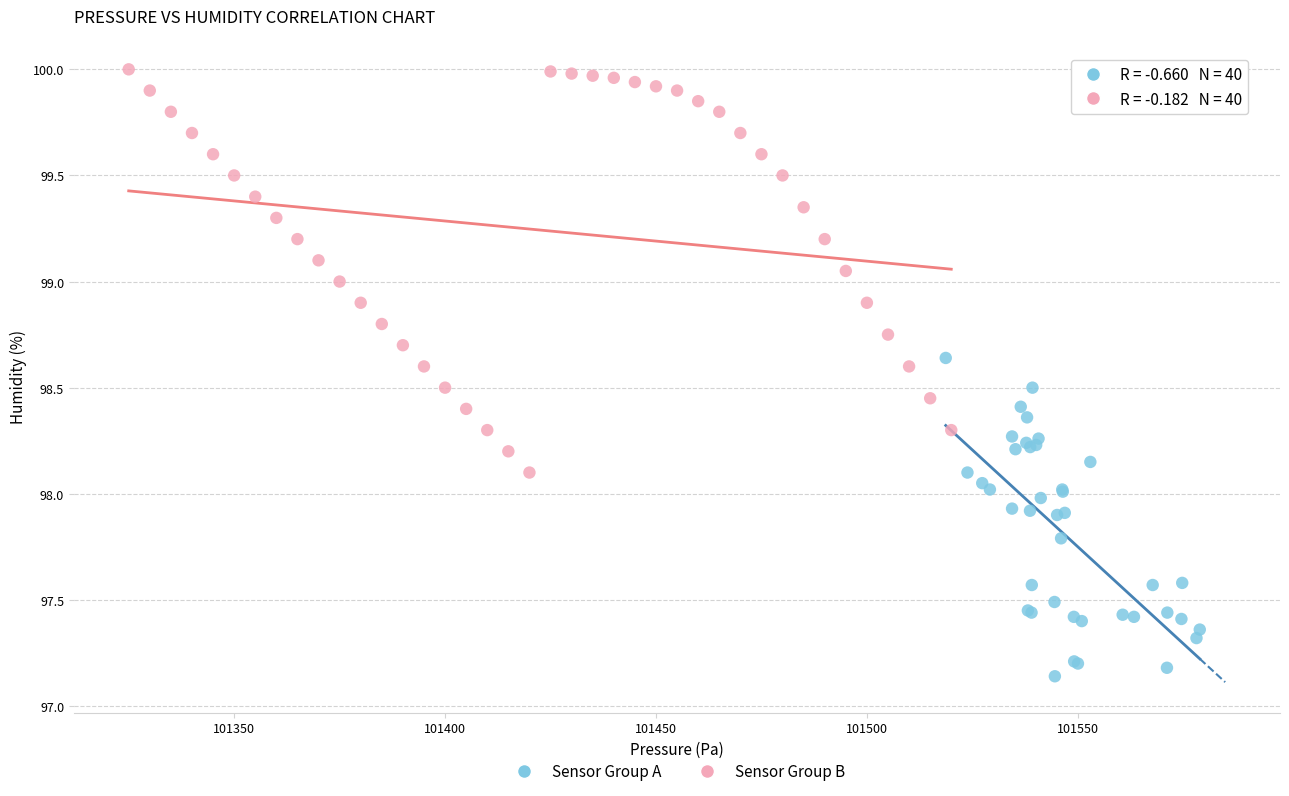

Which series has the widest spread of Y values?

Sensor Group B